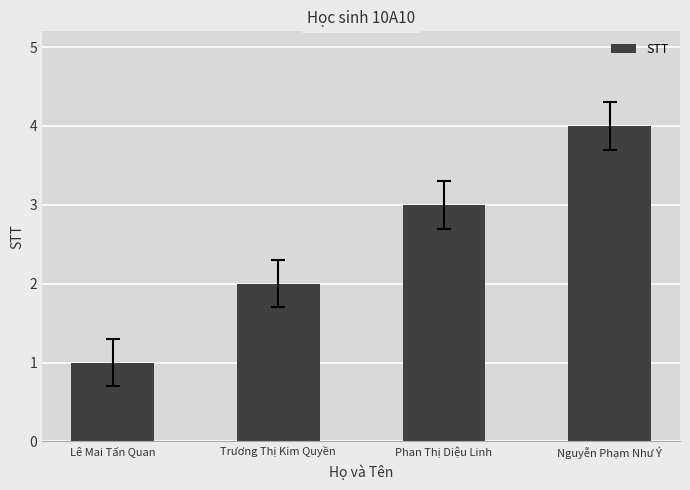

Rank the categories by value from lowest to highest.

Lê Mai Tấn Quan, Trương Thị Kim Quyền, Phan Thị Diệu Linh, Nguyễn Phạm Như Ý